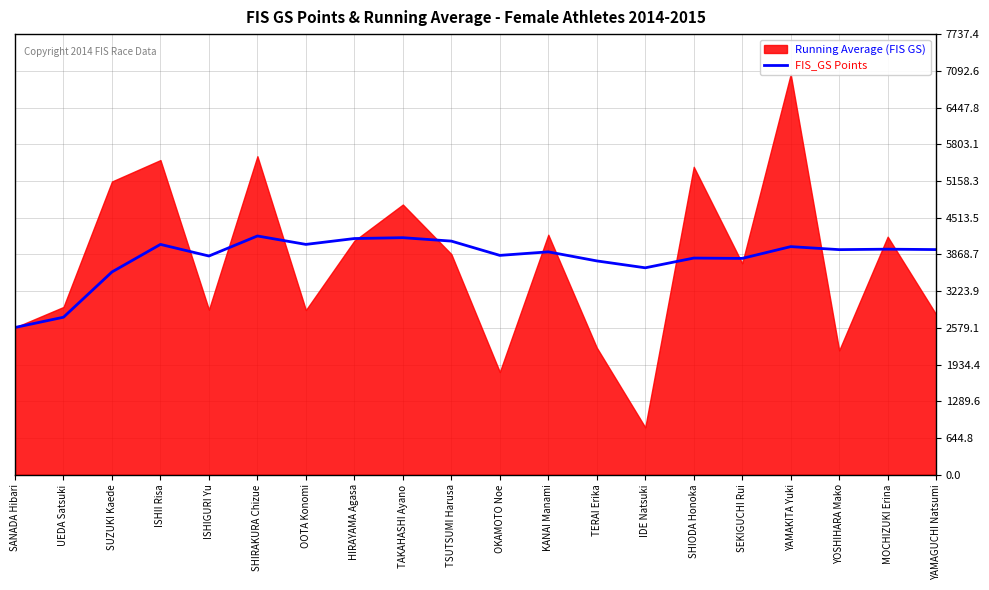

What is the sum of the values at IDE Natsuki and TAKAHASHI Ayano?

7795